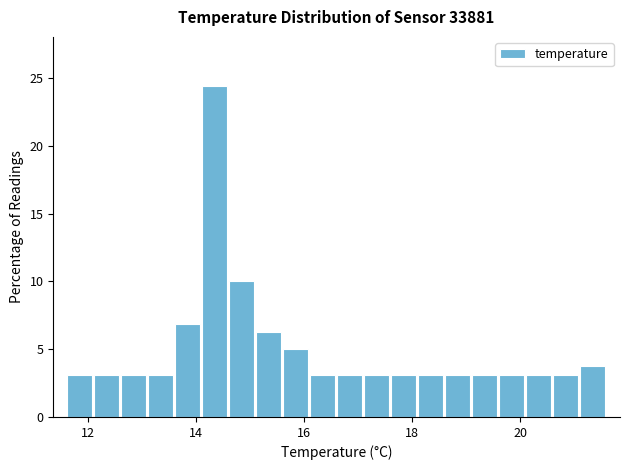

Read against the x-axis, roughly where is the centre of the tallest bar?

14.4